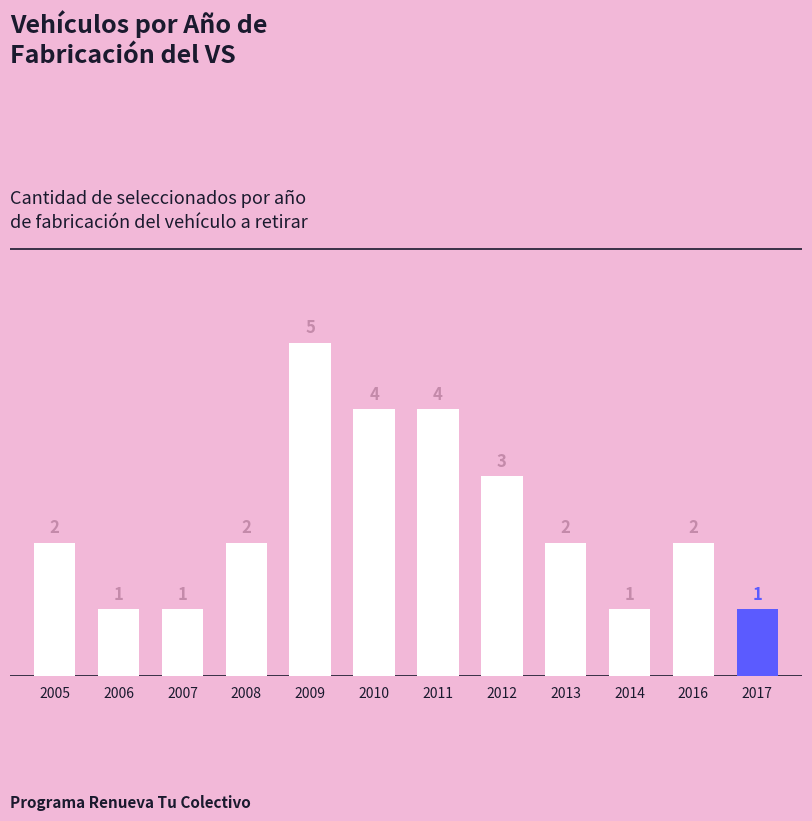

Between 2011 and 2016, which is larger?

2011